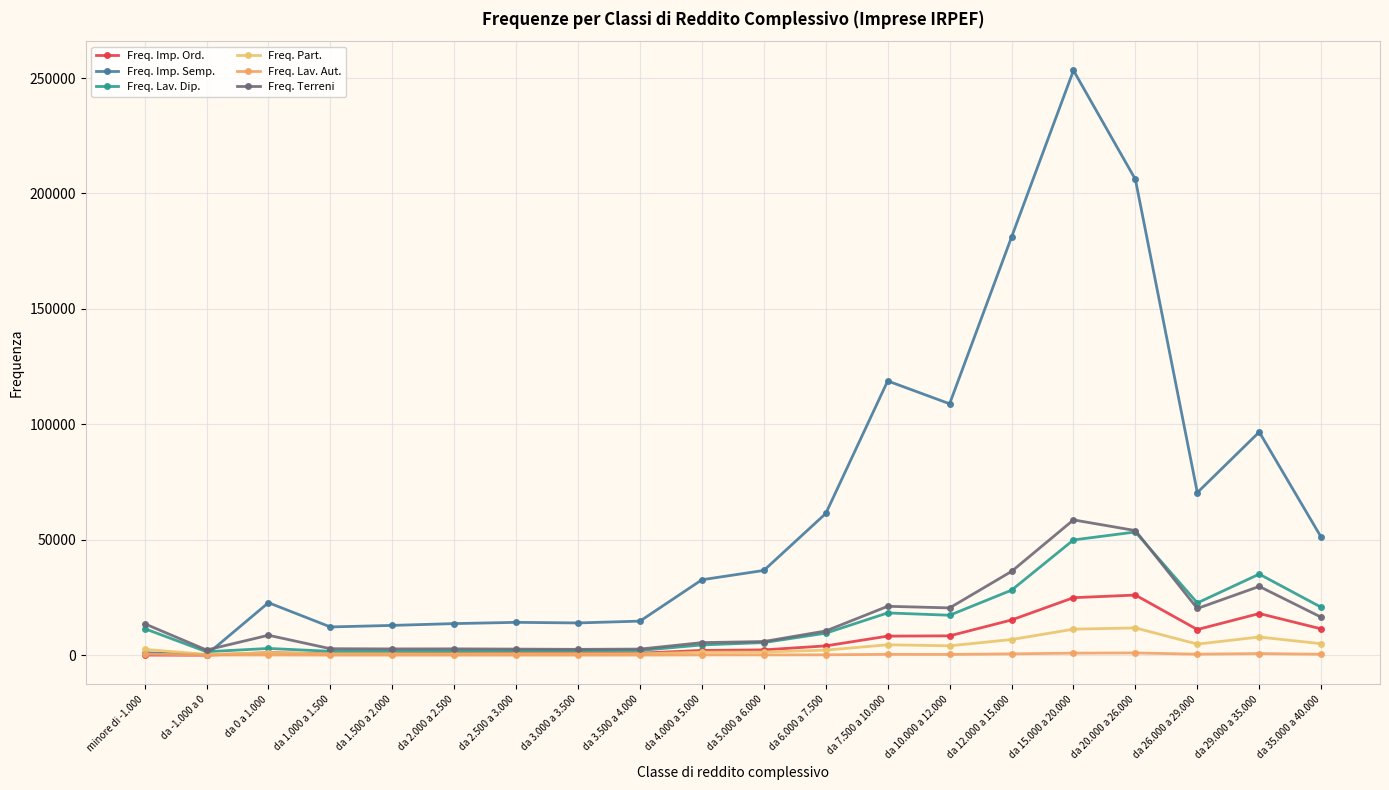

The value of Freq. Imp. Ord. at da 1.500 a 2.000 is 1279. True or false?

False